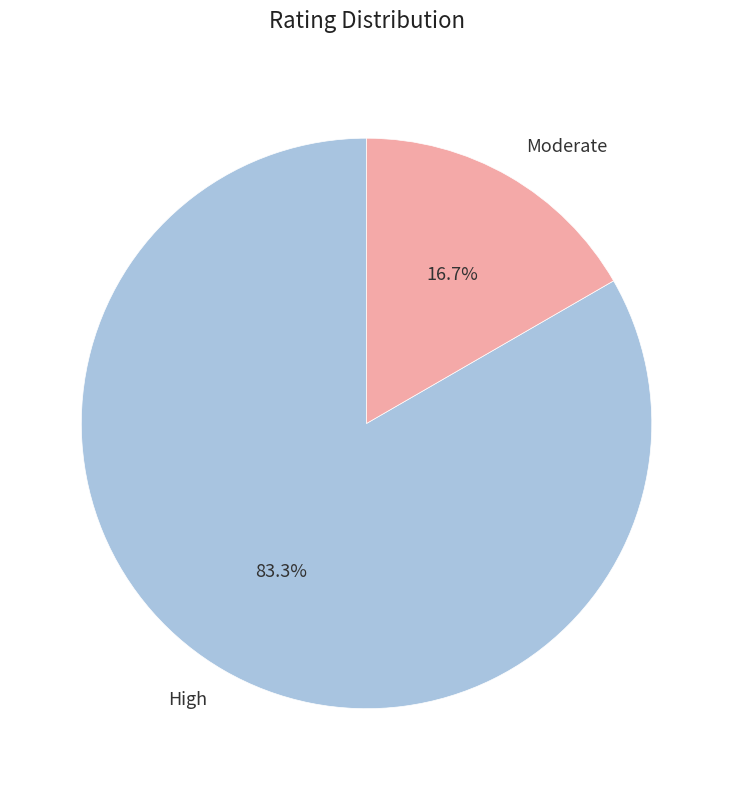

Does High represent more than half of the total?

Yes